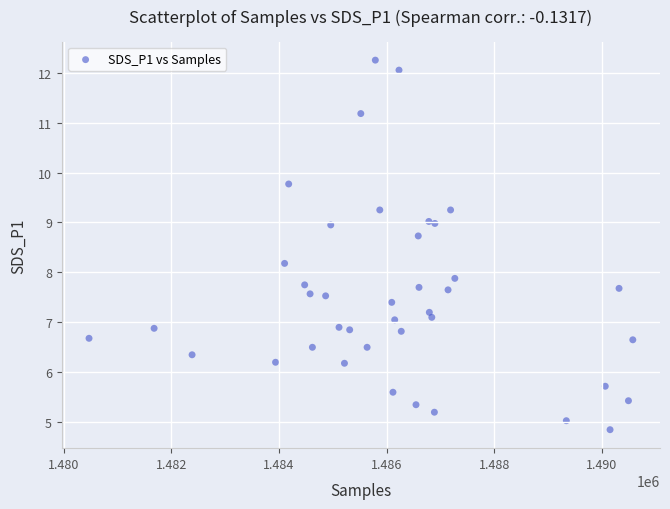

What is the range of Y values (max minus min)?

7.4